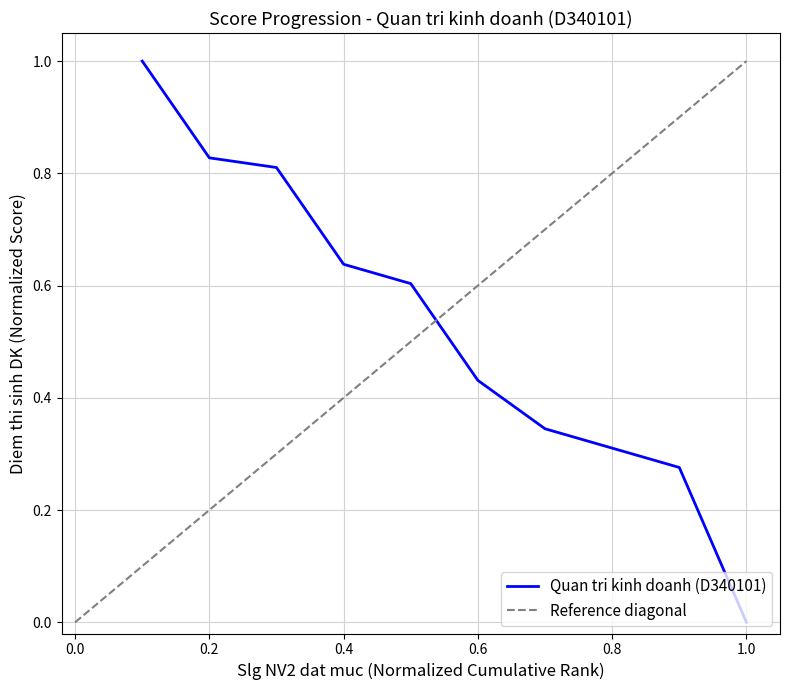

What is the value of the 3rd point from the left?

0.8